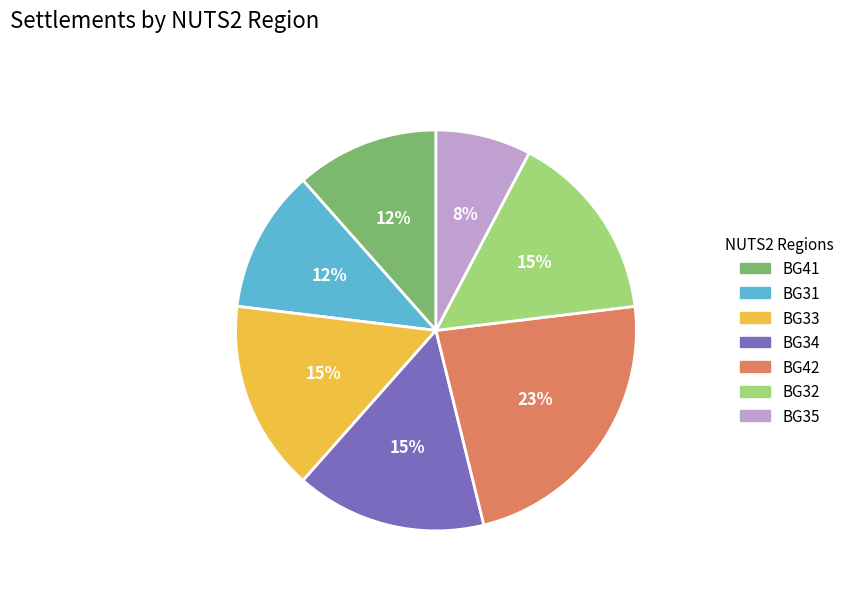

To the nearest percent, what percentage of the pie is BG32?

15%